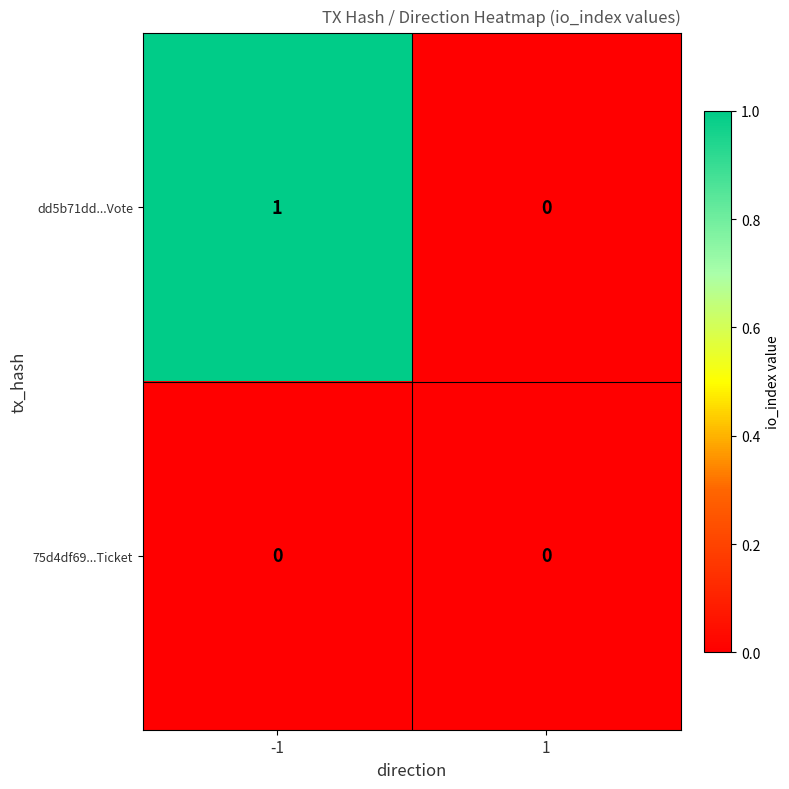

List the series in order of their overall mean, highest first.

dd5b71dd...Vote, 75d4df69...Ticket